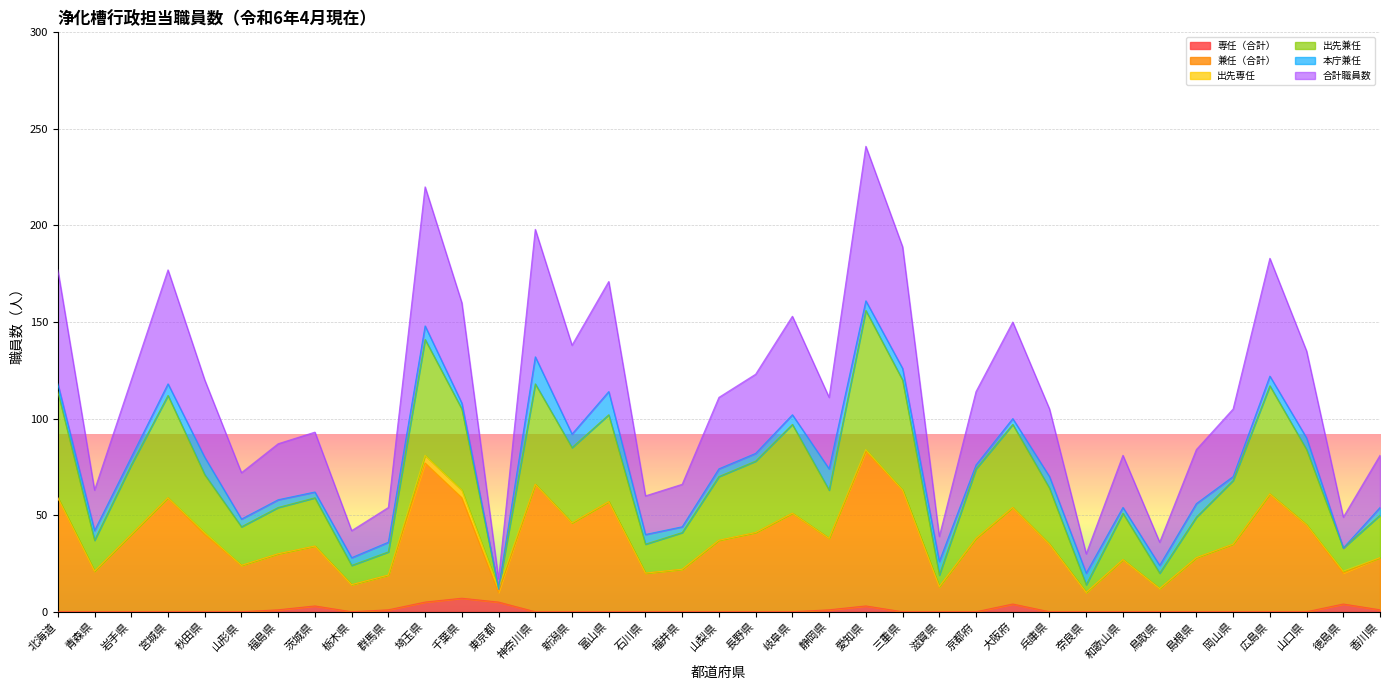

At which category does the chart reach its peak across all series?

愛知県